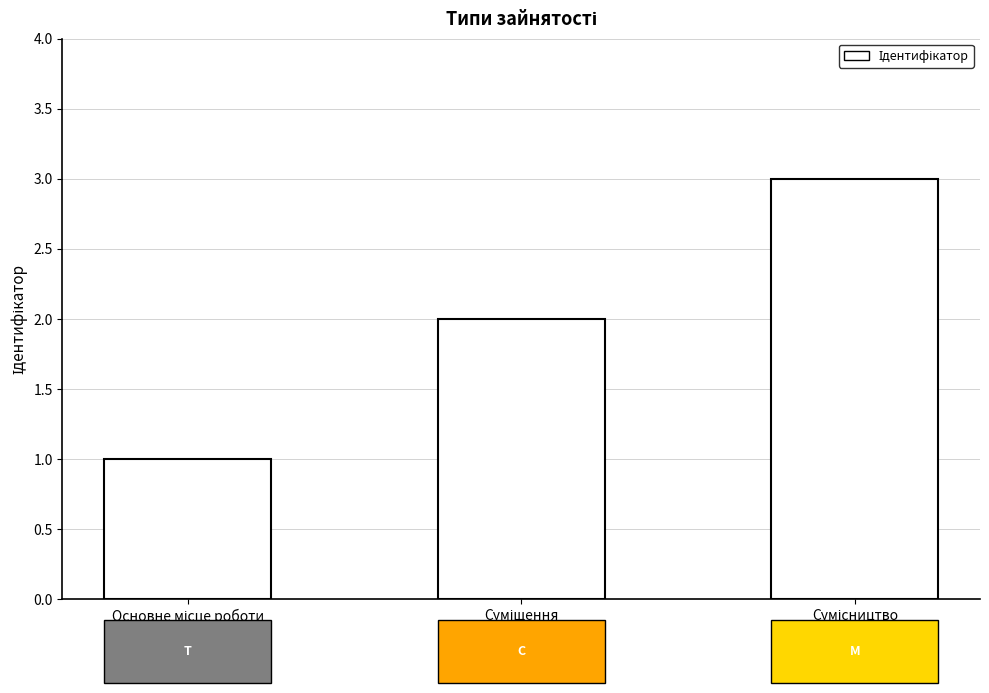

What is the greatest value displayed?

3